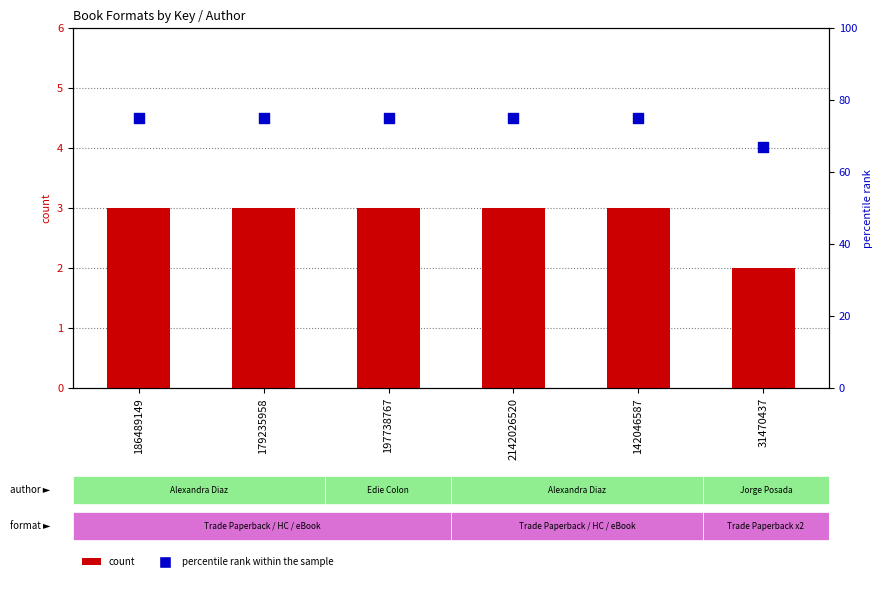

What are all the series names shown in the legend?

count, percentile rank within the sample